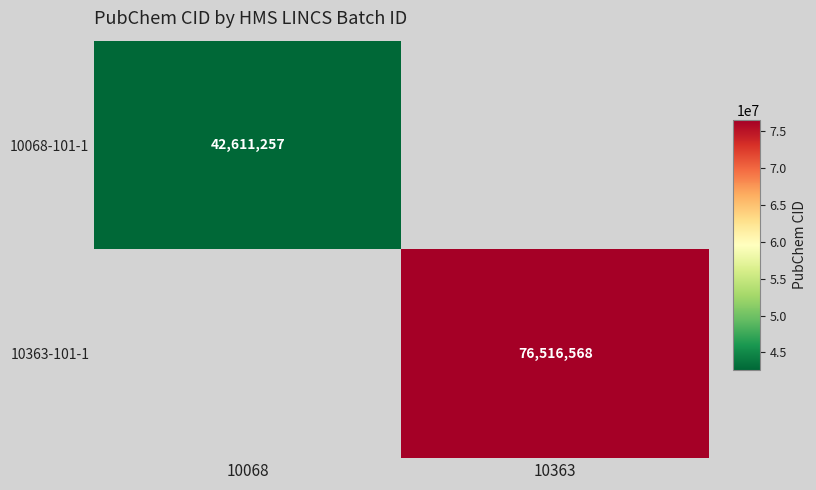

True or false: 10363-101-1 has a value of 52760577 at 10363.

False